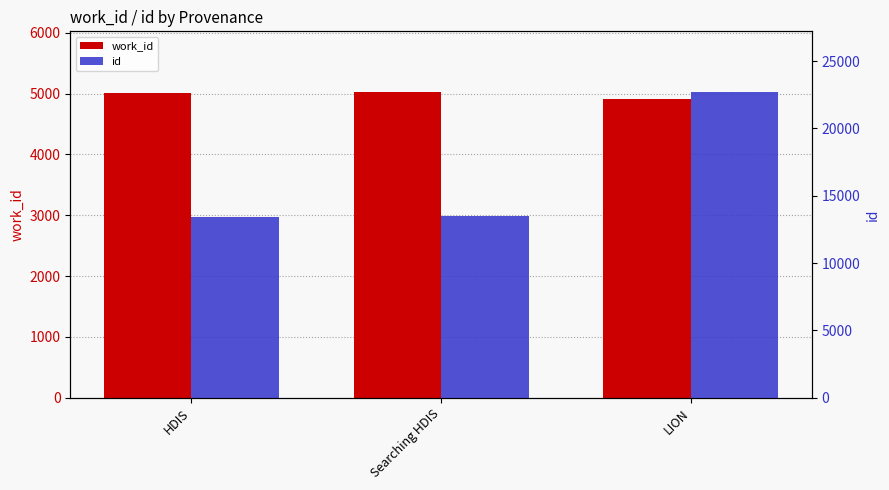

Which series has the largest total across all categories?

id